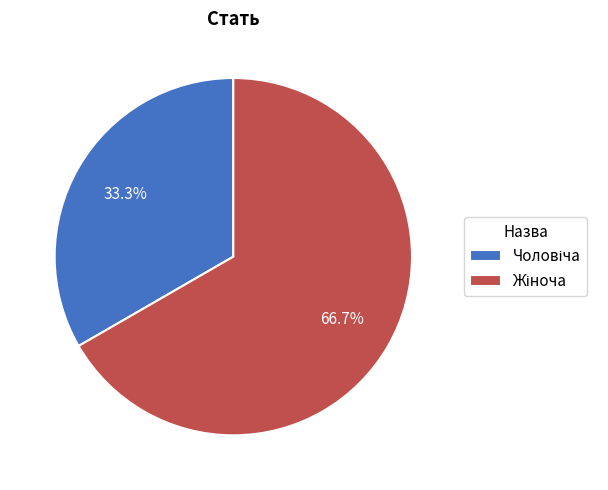

Is there a majority slice in this chart?

Yes